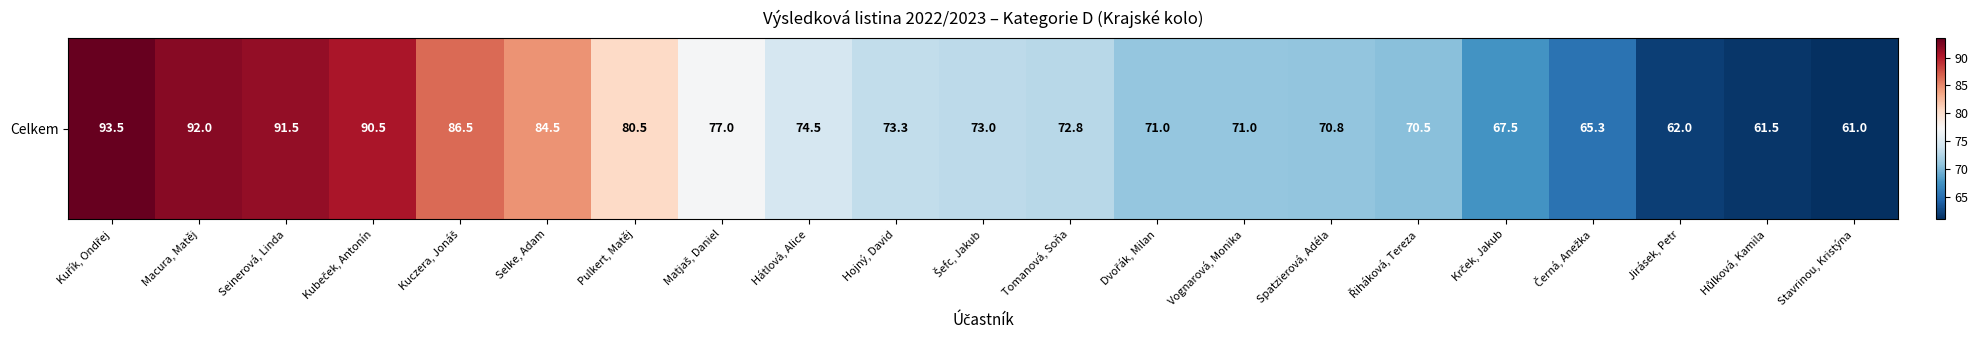

True or false: the data shows 93.5 at Kuřík, Ondřej.

True